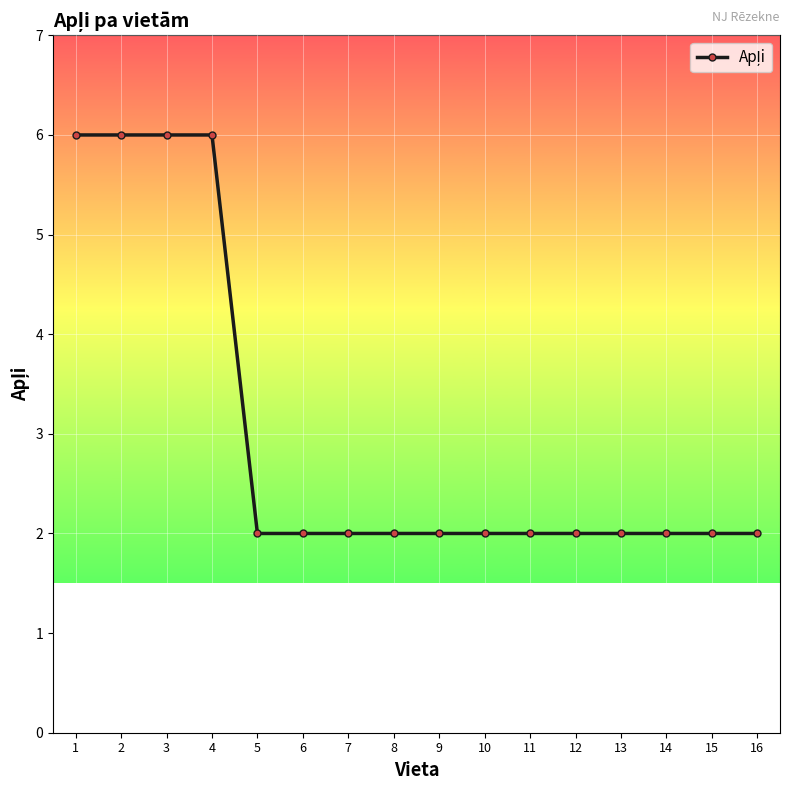

Does the chart have visible grid lines?

Yes